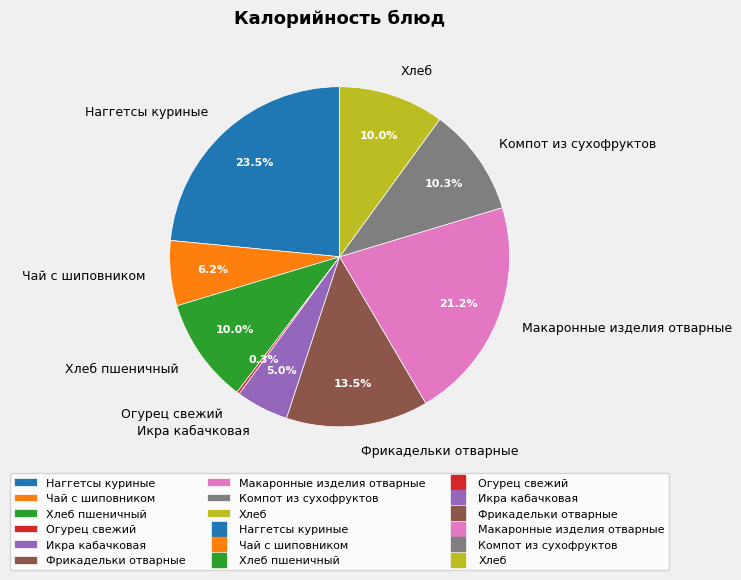

Which slice is the largest?

Наггетсы куриные